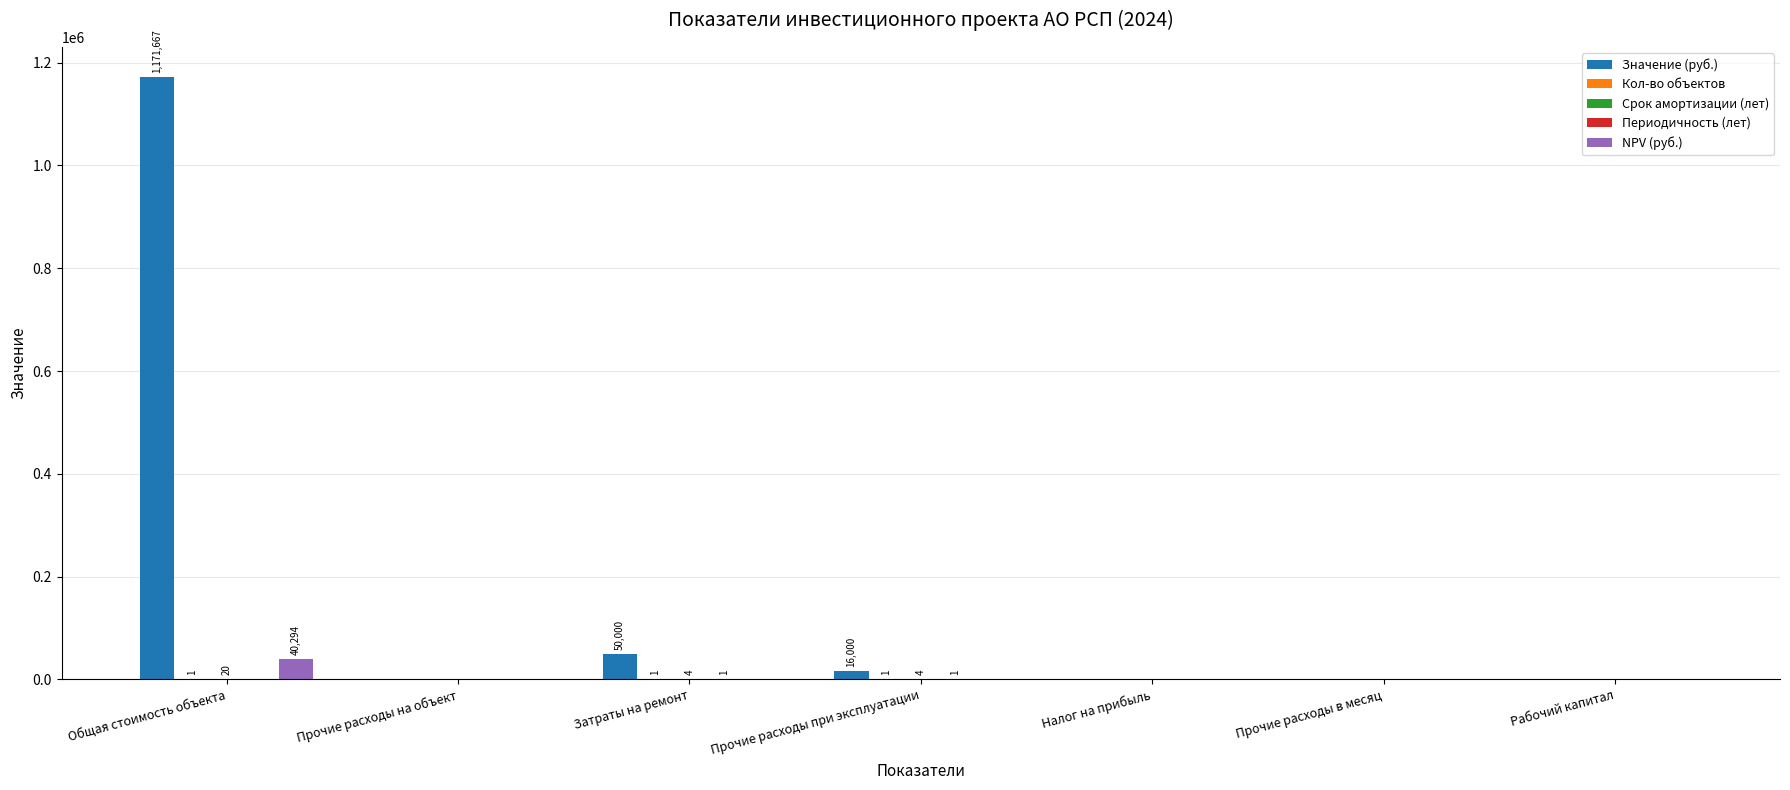

At which category is the sum across all series the highest?

Общая стоимость объекта